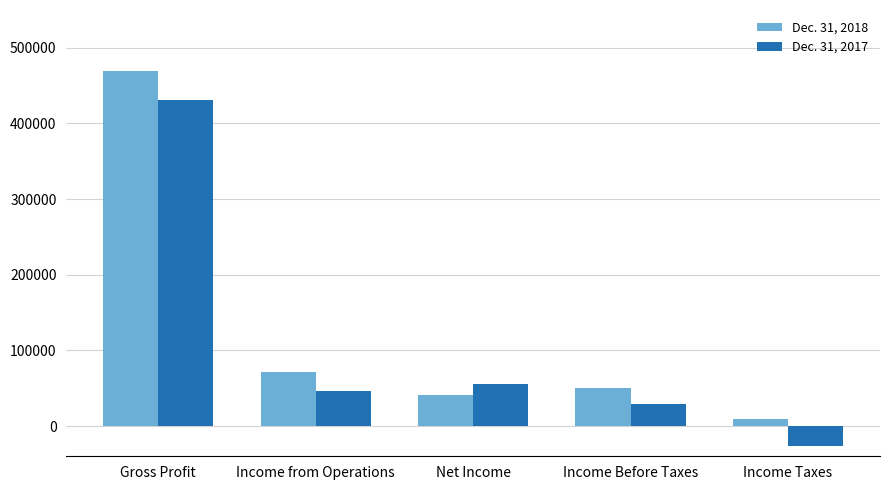

What are all the series names shown in the legend?

Dec. 31, 2018, Dec. 31, 2017